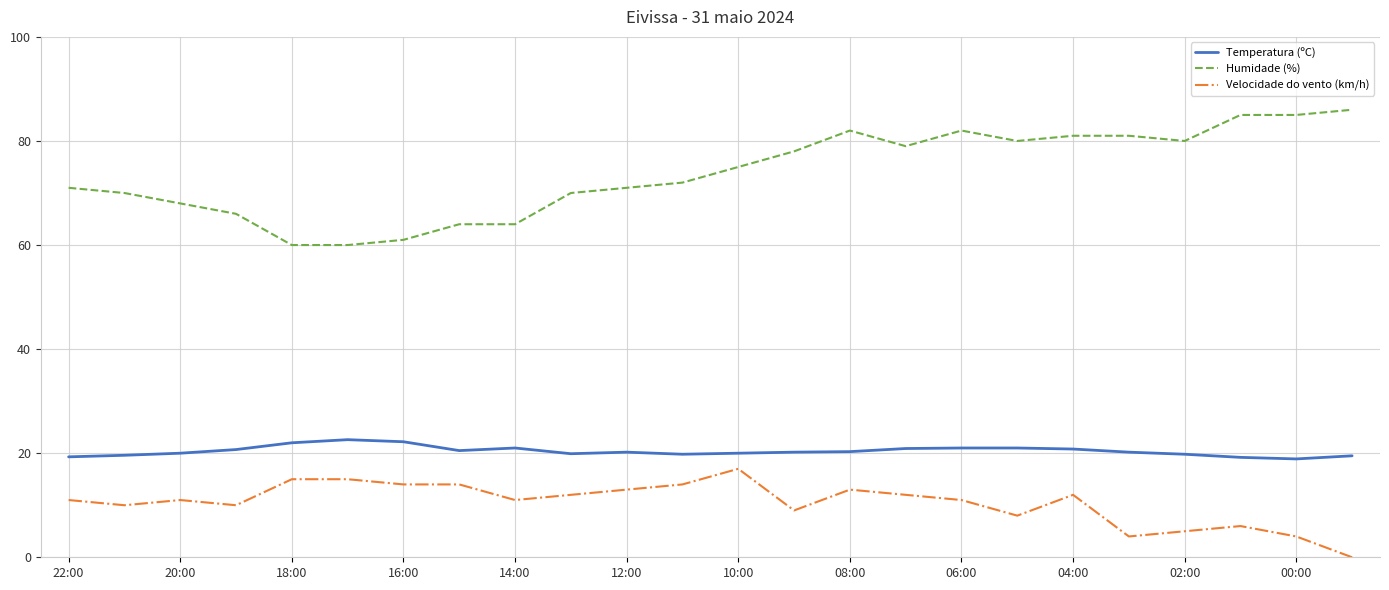

List the series in order of their overall mean, lowest first.

Velocidade do vento (km/h), Temperatura (ºC), Humidade (%)